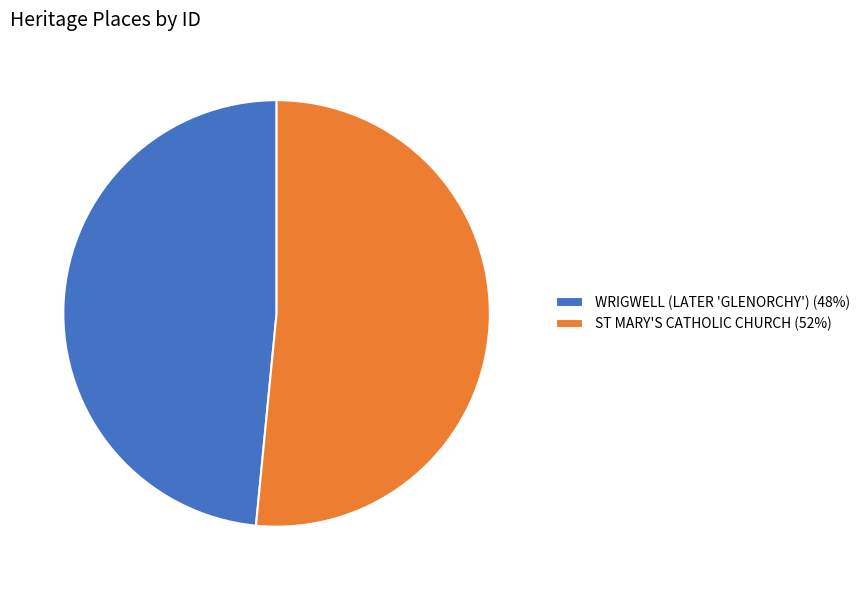

Count the number of slices in the pie.

2